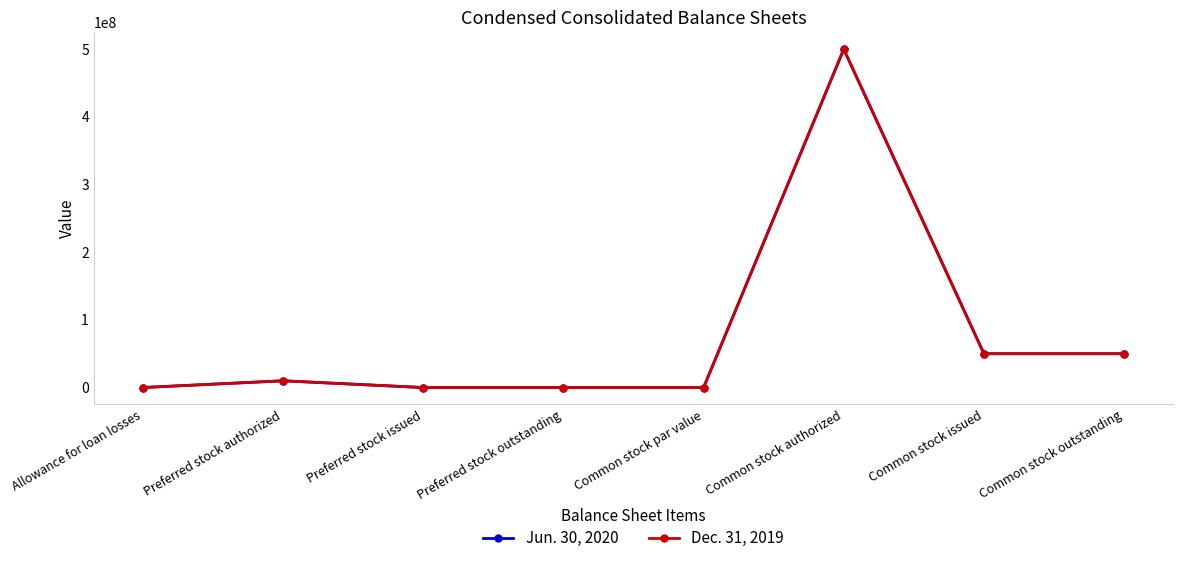

What is the sum of the Jun. 30, 2020 values at Common stock outstanding and Preferred stock outstanding?

50007415